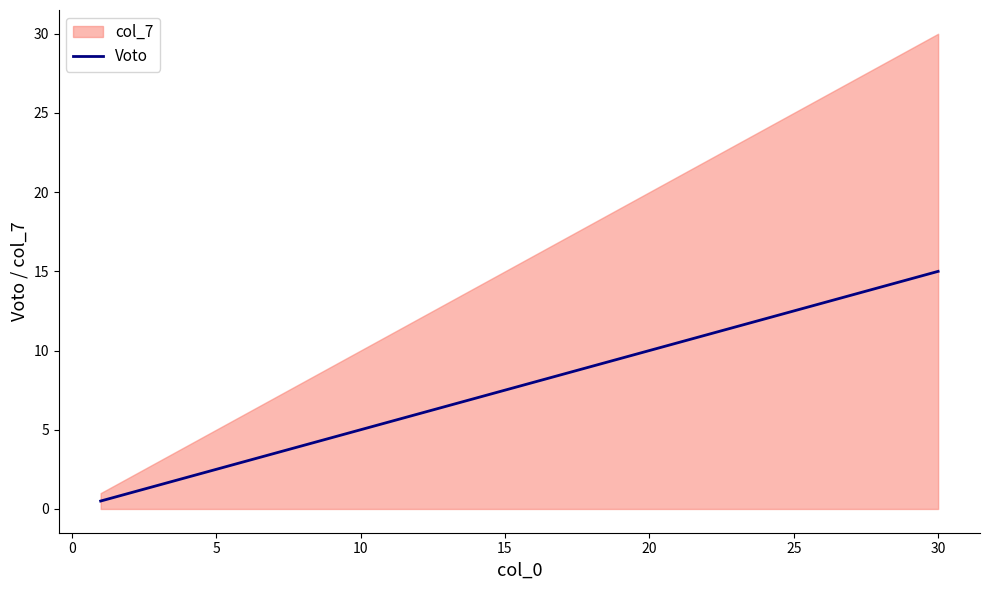

How many lines are shown in the chart?

1